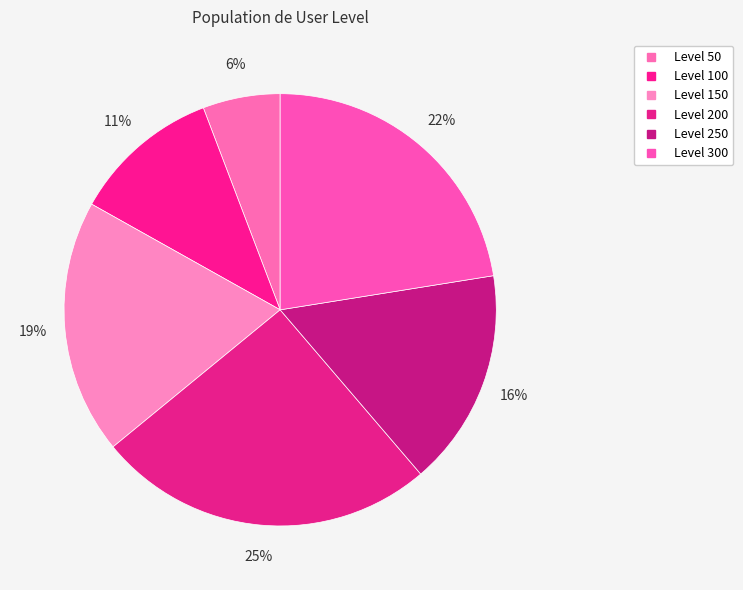

What is the largest slice in the pie chart?

200